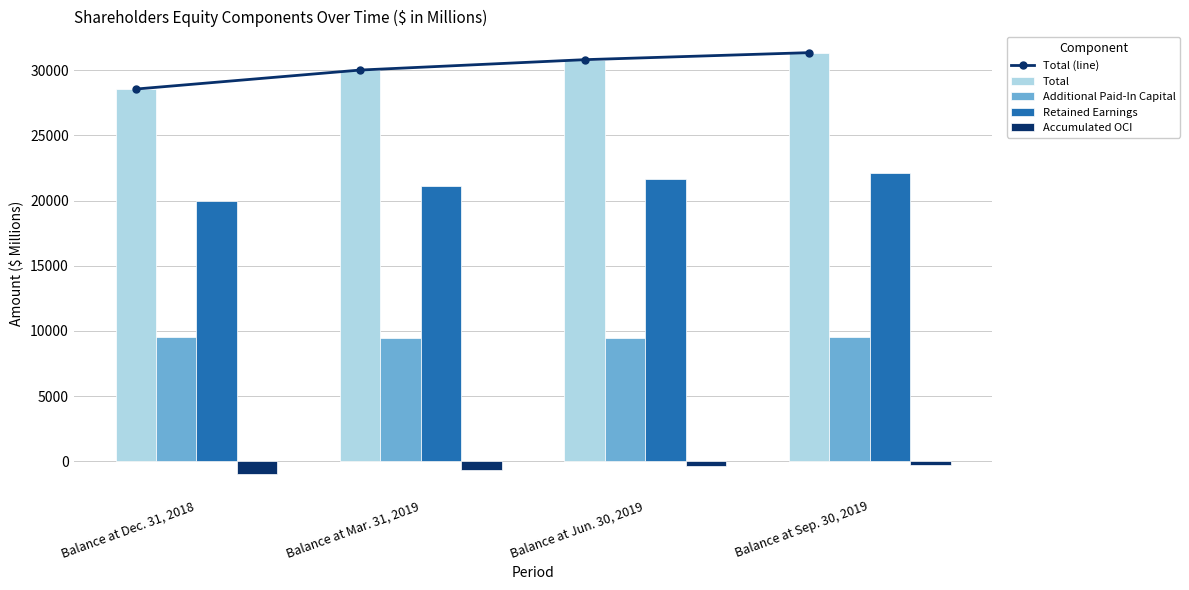

What is the difference between the second highest and second lowest values in the Total (line) series?

795